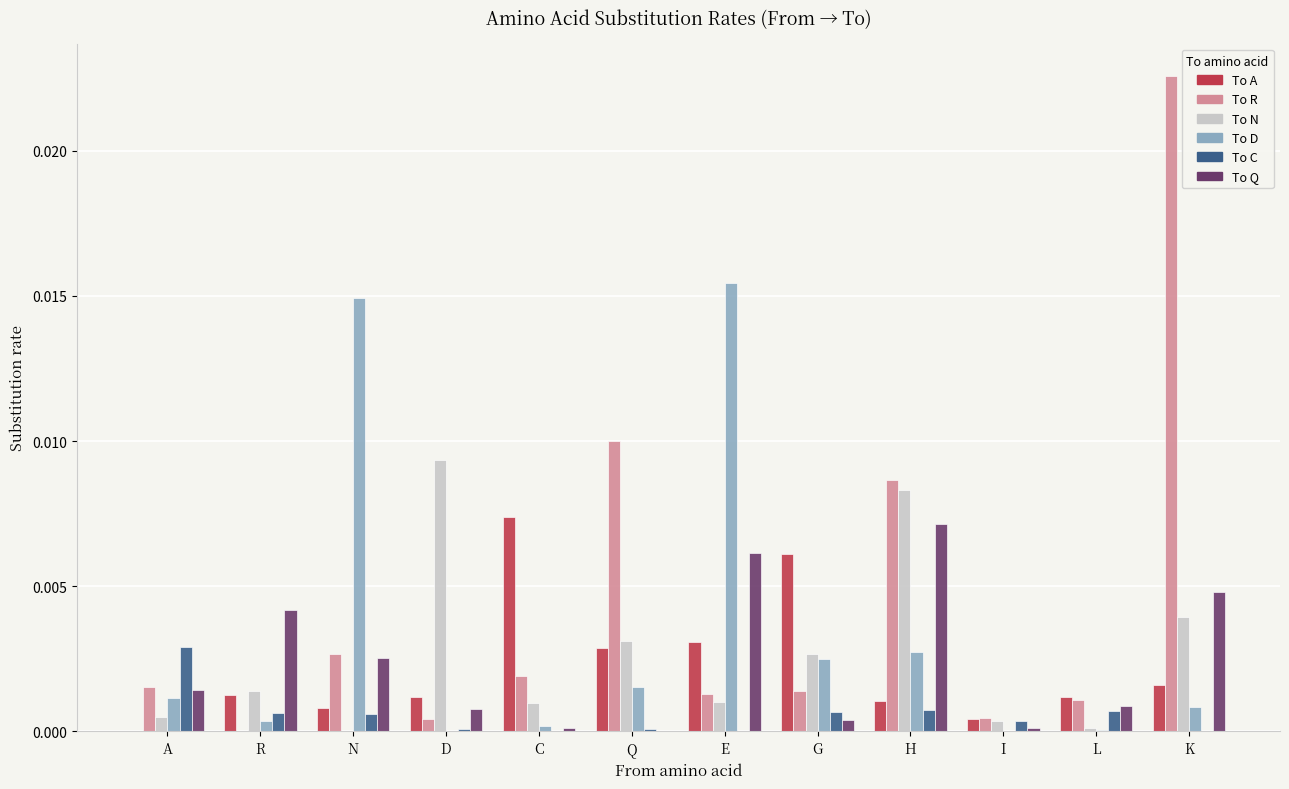

Which label corresponds to the largest value in the chart?

K